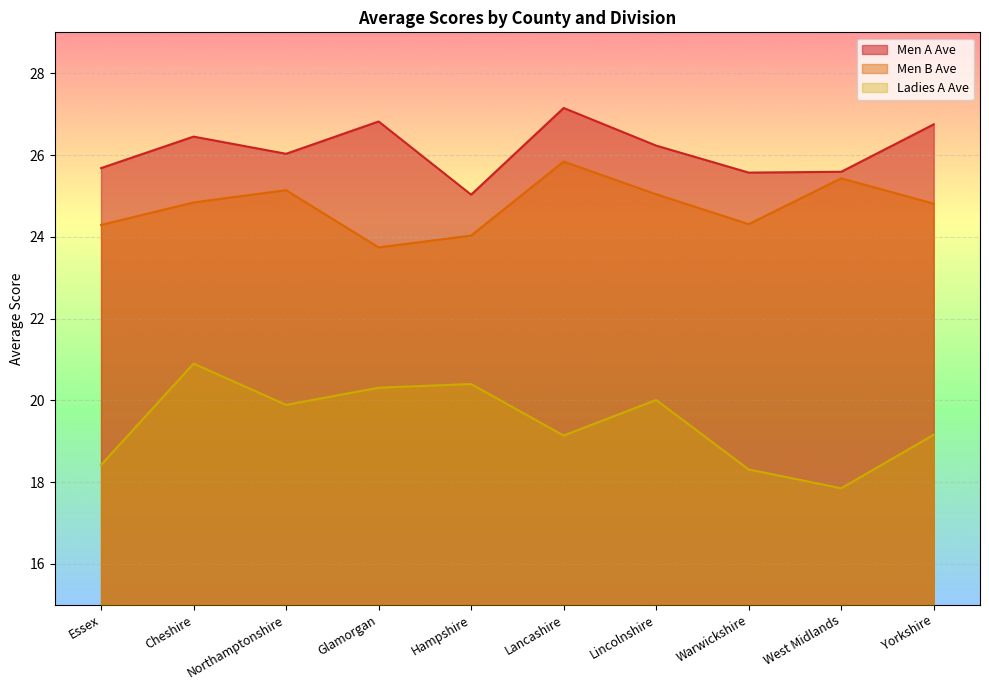

What is the label of the 10th point from the left?

Yorkshire